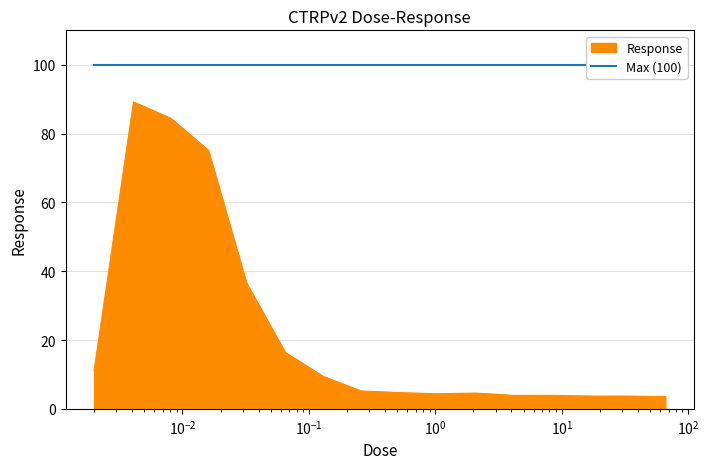

The chart shows a value of 21.5 at 0.065. True or false?

False